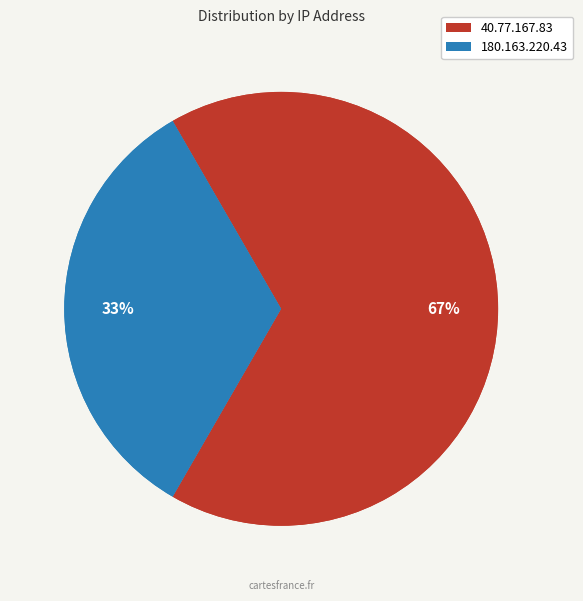

Does any single category account for the majority?

Yes